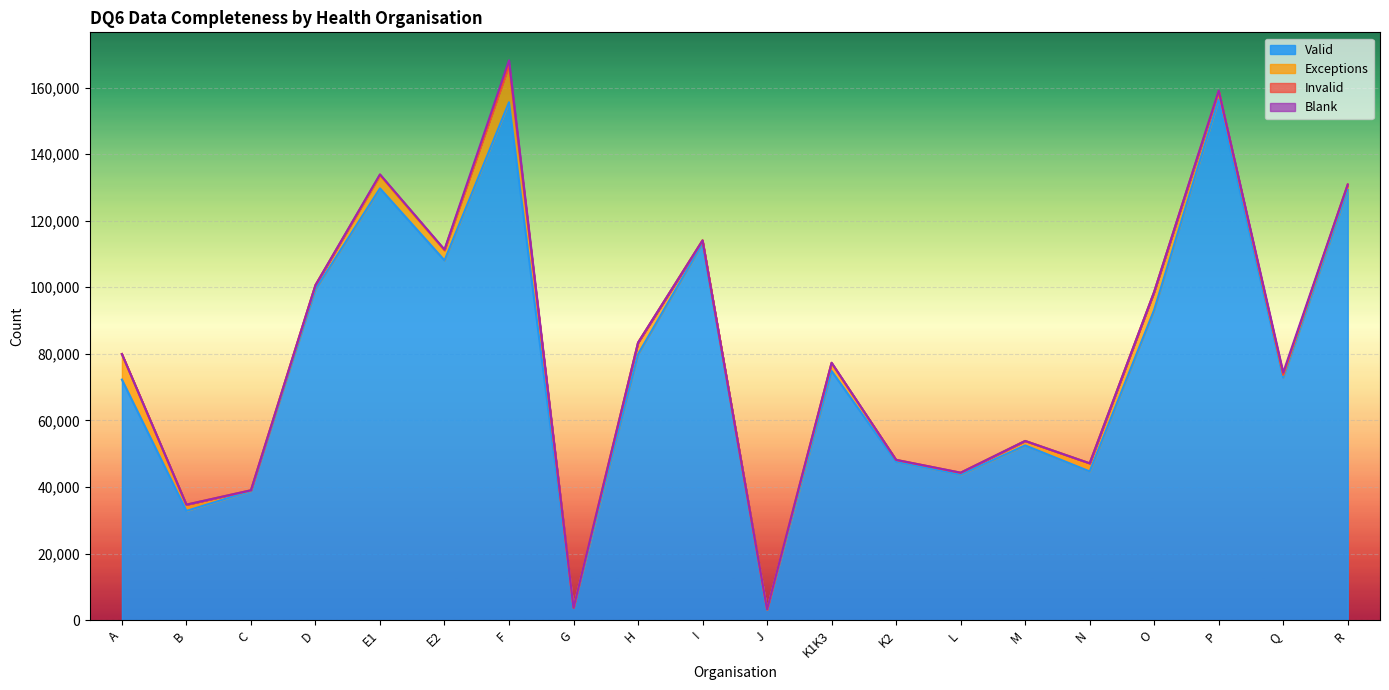

At which label does Invalid reach its peak?

E1